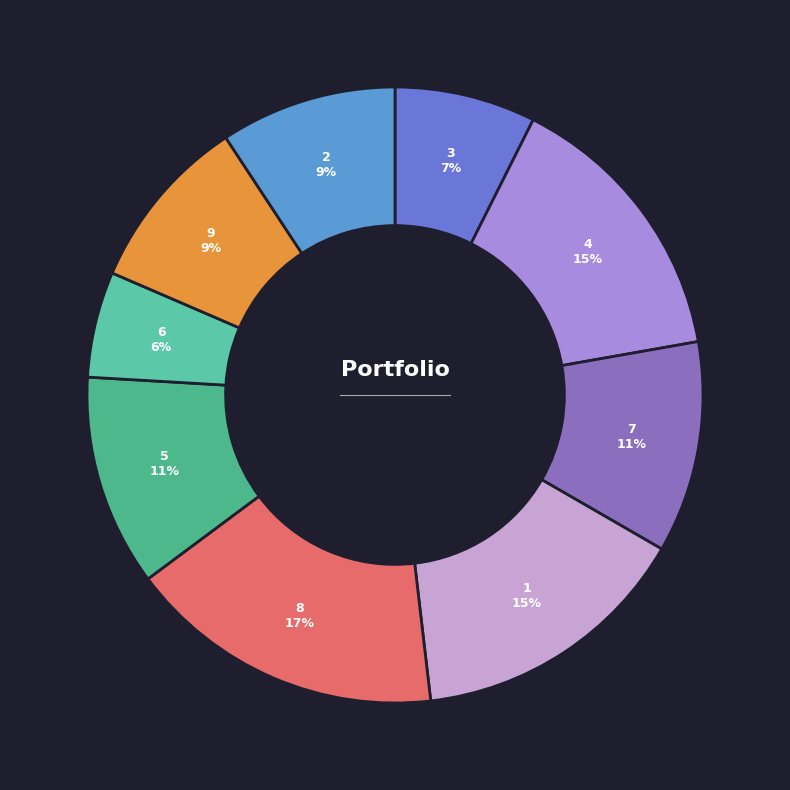

What is the smallest slice in the pie chart?

6